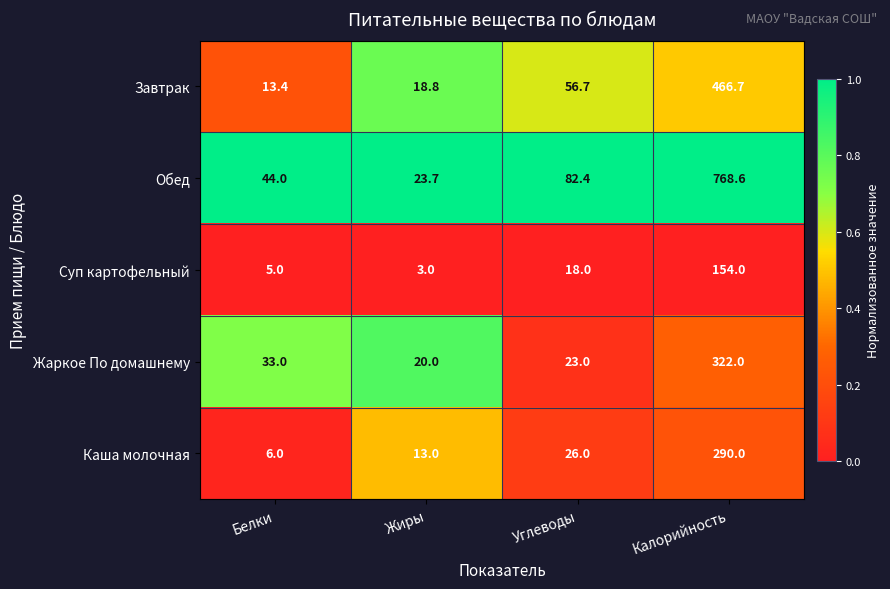

What is the difference between the Завтрак values at Белки and Калорийность?

453.3